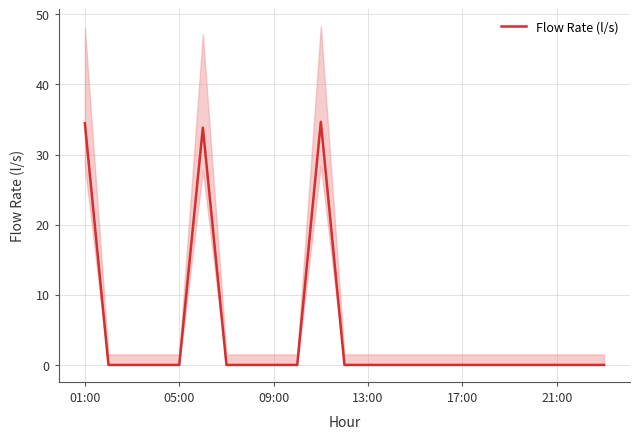

Which category has the lowest value across all series?

05:00